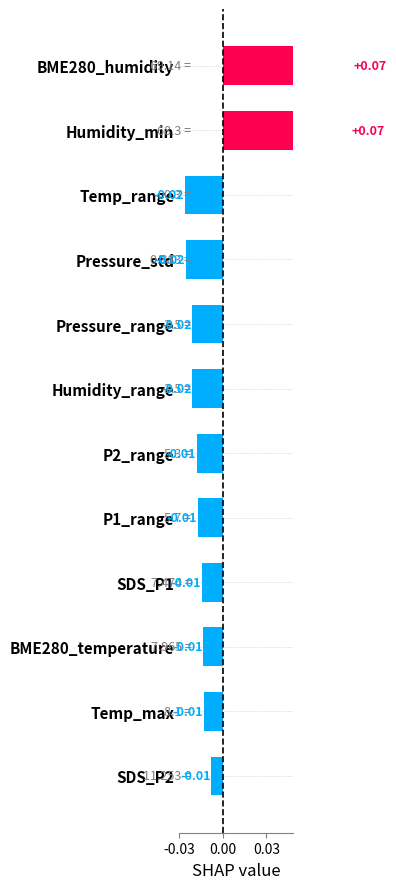

How many values are above zero?

2